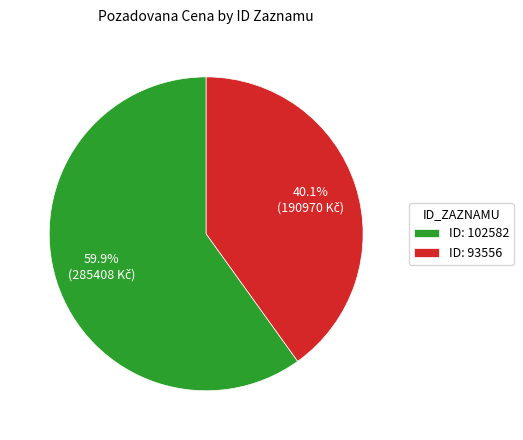

Which category has the biggest portion of the pie?

ID: 102582